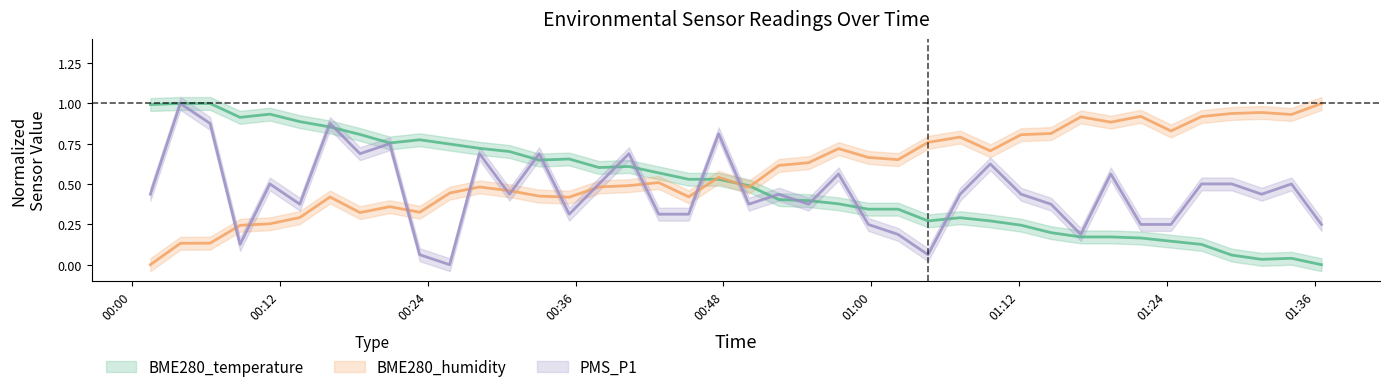

The value of BME280_humidity at 00:36 is 0.1. True or false?

False